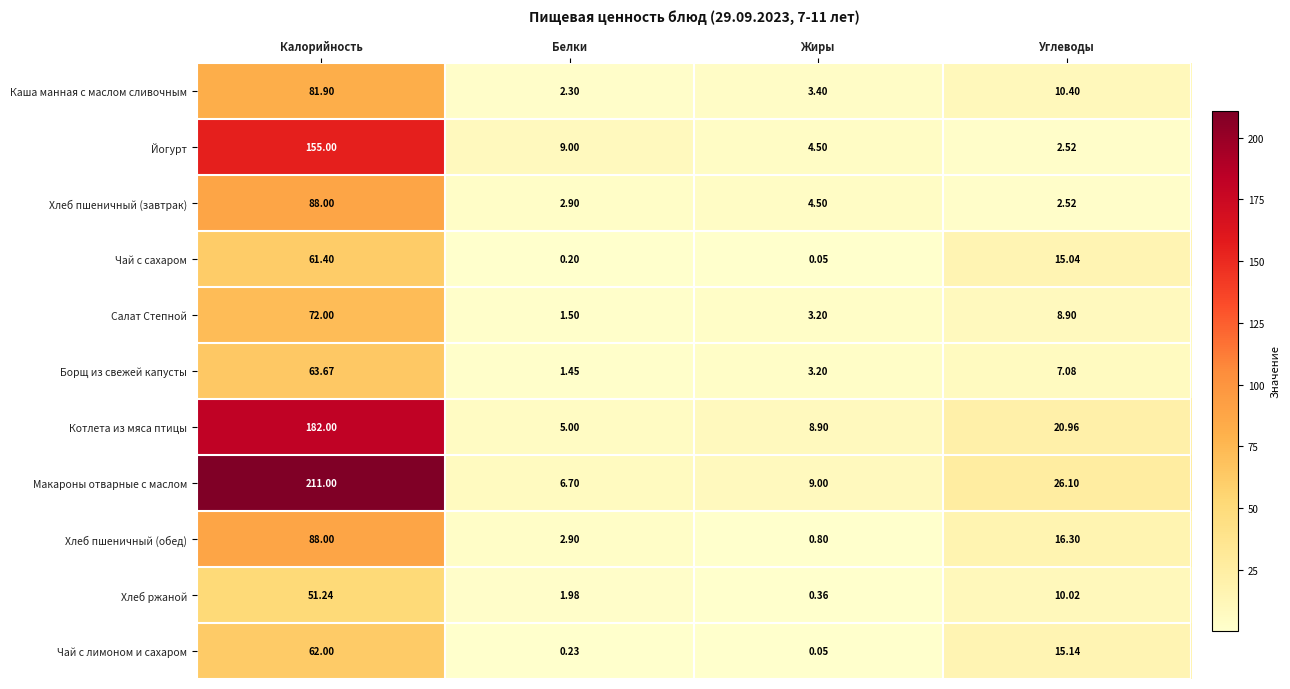

Which series has the widest spread of values?

Макароны отварные с маслом